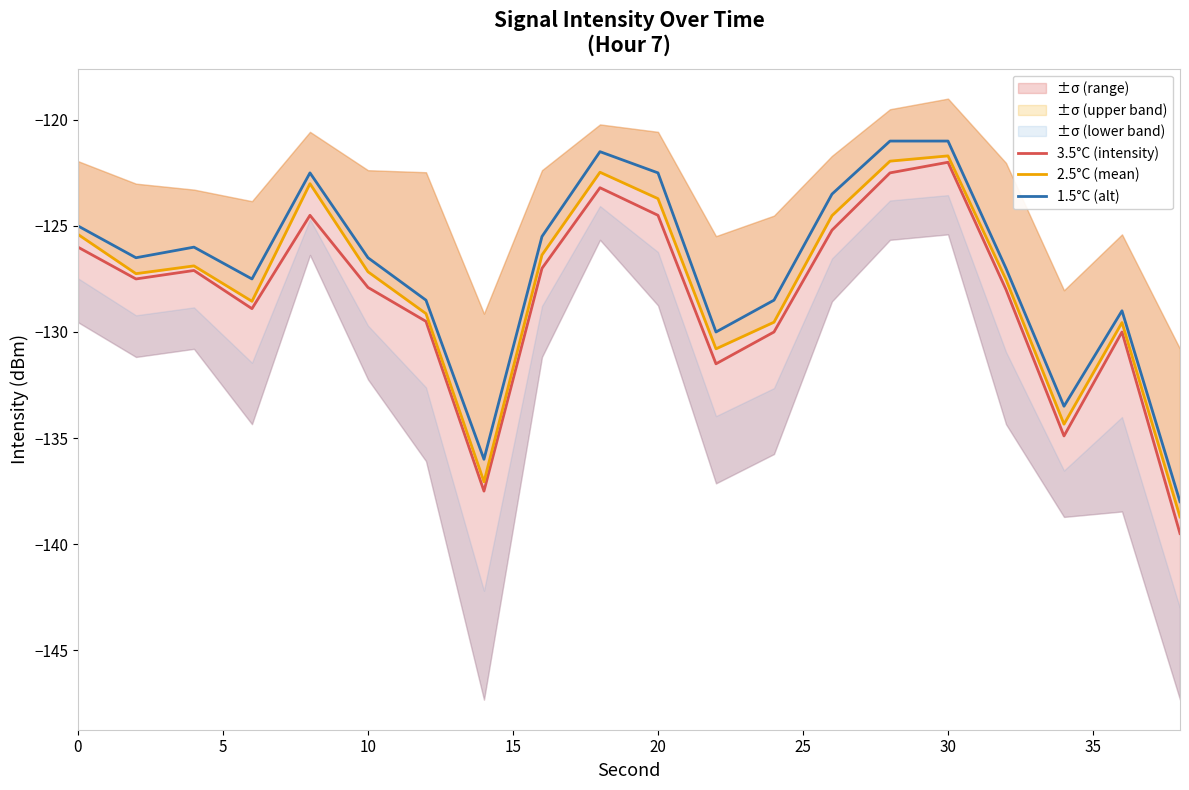

The value of 1.5°C (alt) at 30 is -208.0. True or false?

False